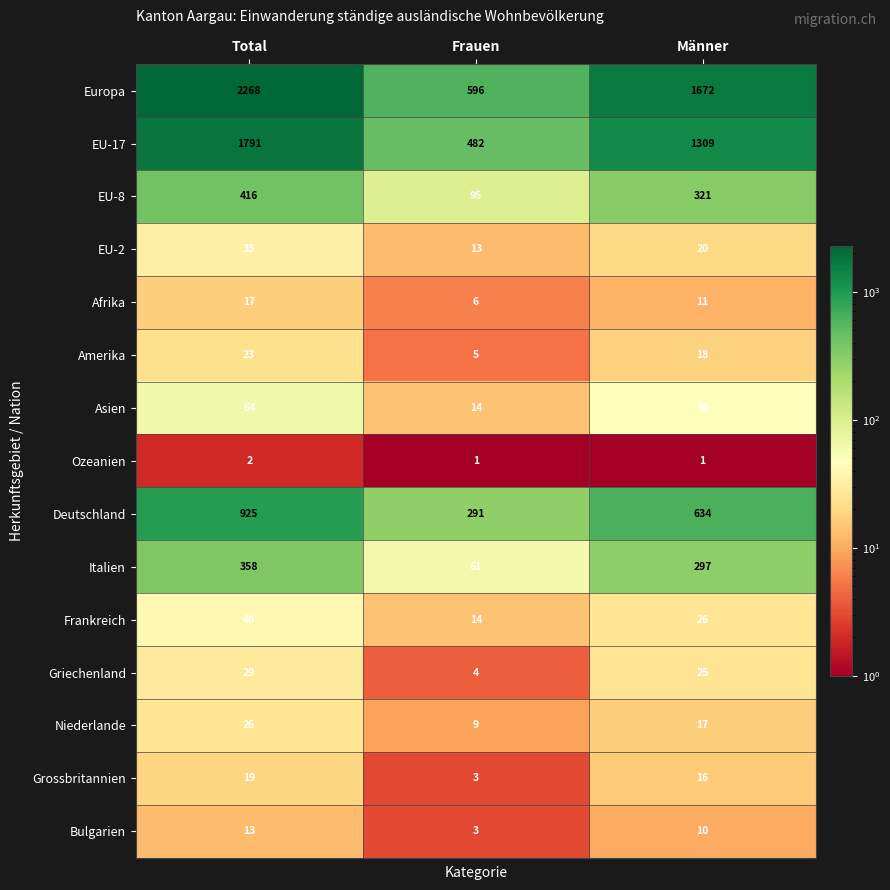

What is the difference between the highest and lowest values at Frauen?

595